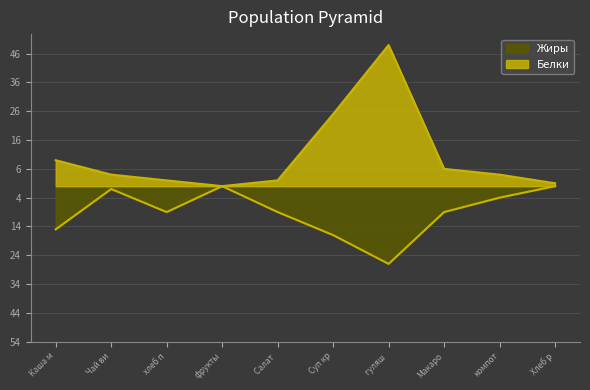

Does the chart have visible grid lines?

Yes